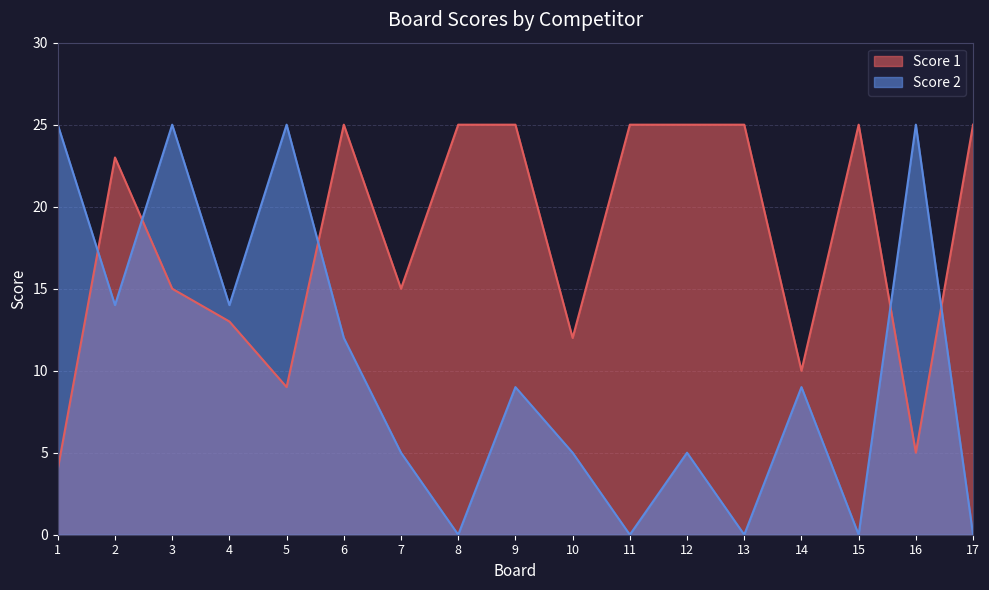

Between 10 and 11, which is larger?

11